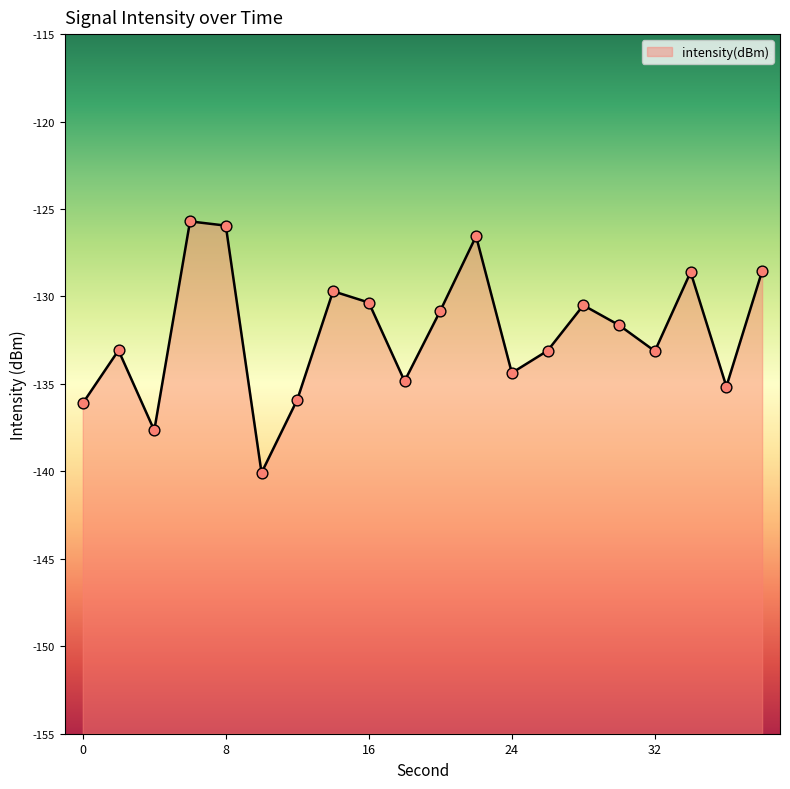

Between 8 and 4, which is larger?

8